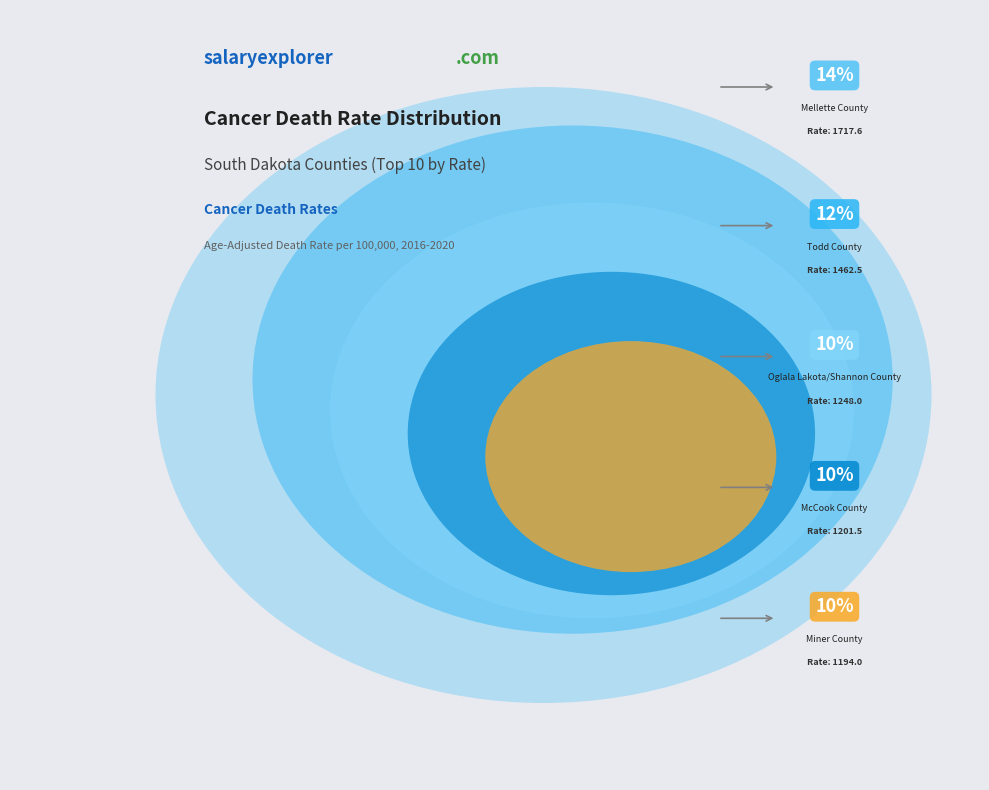

Is it true that Todd County is 12% of the pie?

True